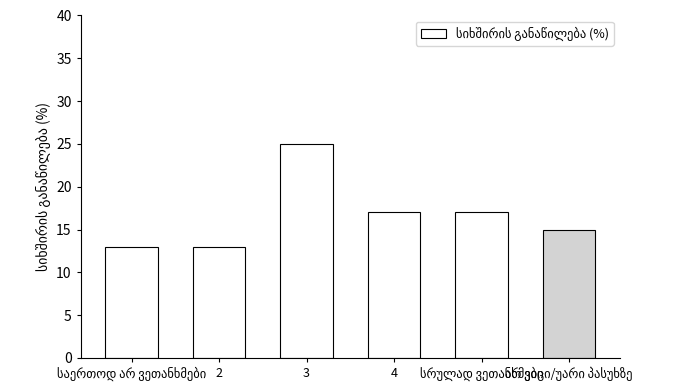

What is the sum of all values?

100